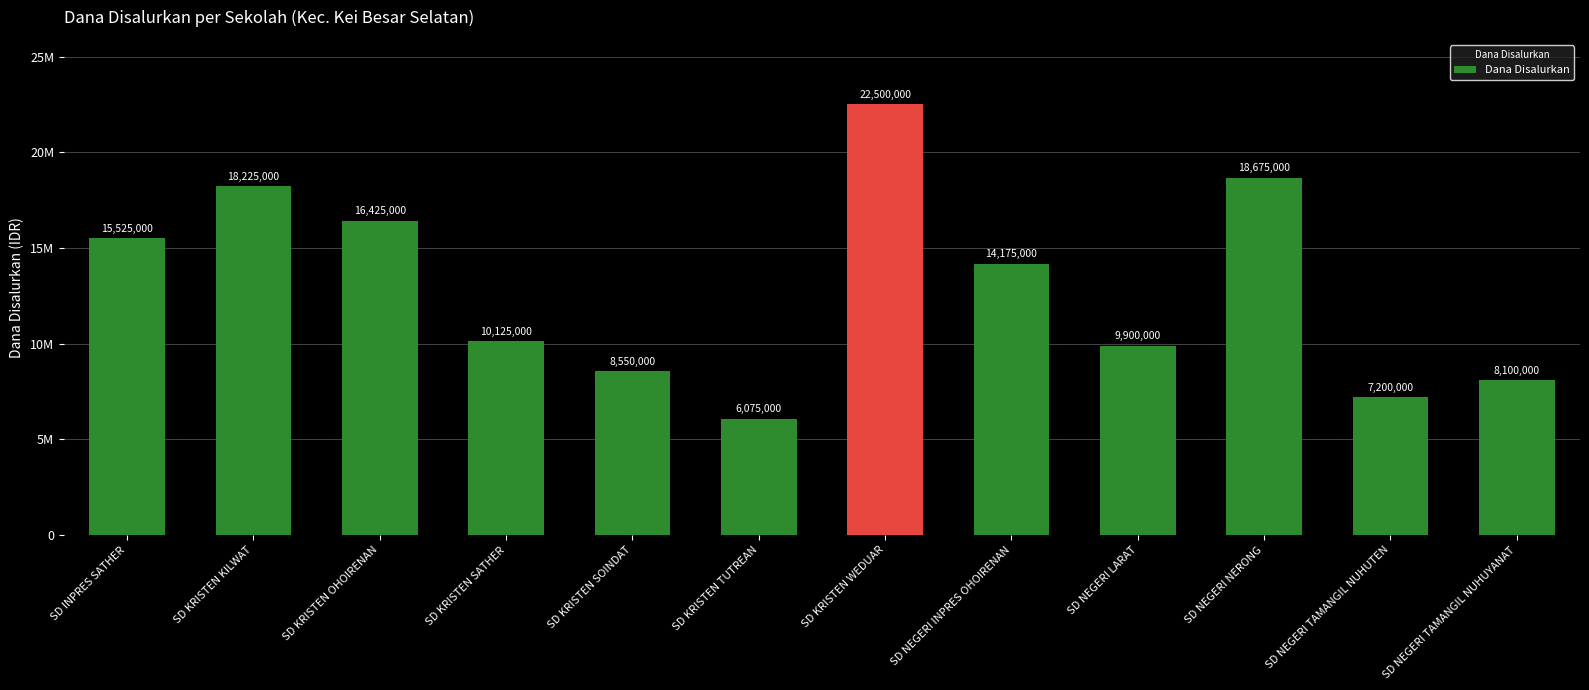

List the labels in order of value, smallest first.

SD KRISTEN TUTREAN, SD NEGERI TAMANGIL NUHUTEN, SD NEGERI TAMANGIL NUHUYANAT, SD KRISTEN SOINDAT, SD NEGERI LARAT, SD KRISTEN SATHER, SD NEGERI INPRES OHOIRENAN, SD INPRES SATHER, SD KRISTEN OHOIRENAN, SD KRISTEN KILWAT, SD NEGERI NERONG, SD KRISTEN WEDUAR